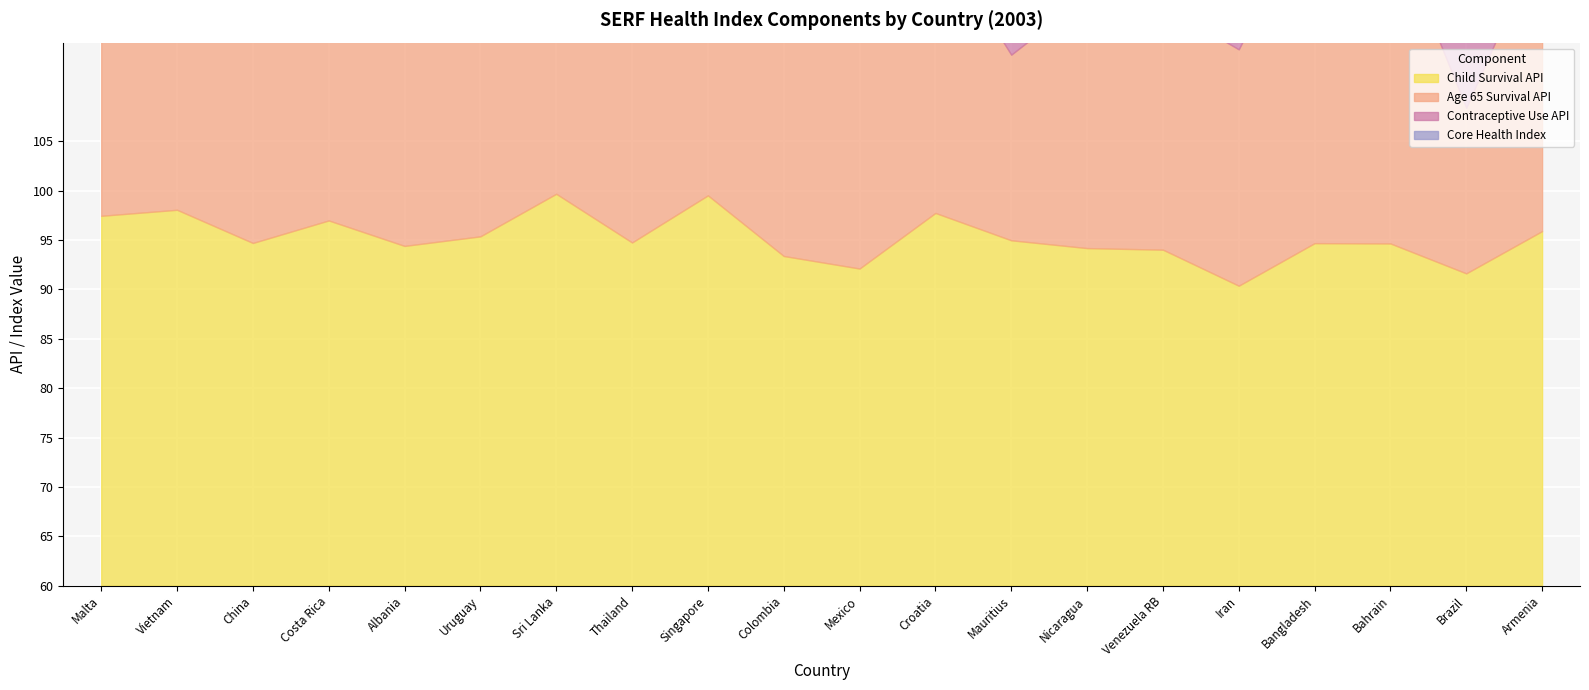

What is the average value of the Core Health Index series?

91.4